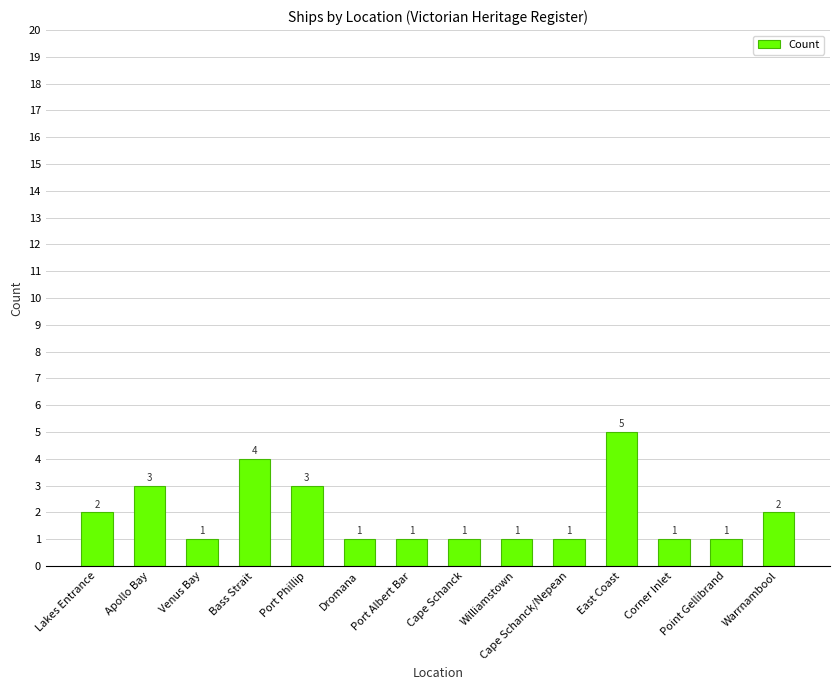

Does the chart contain any negative values?

No